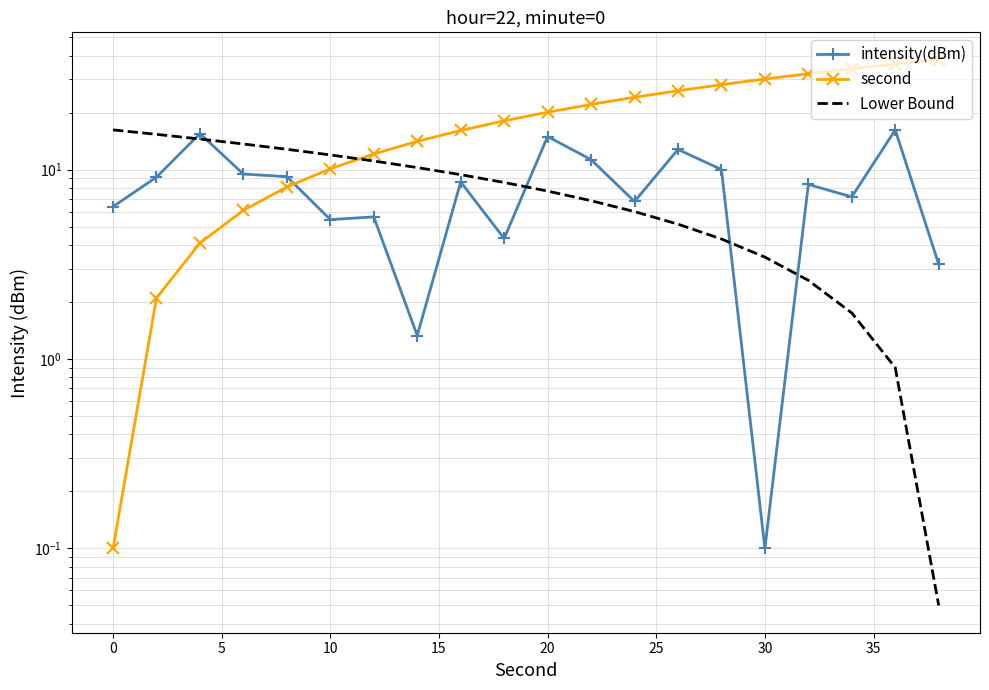

Reading left to right, what are all the values shown in this chart?

intensity(dBm): 6.4	9.1	15.5	9.5	9.2	5.4	5.6	1.3	8.6	4.3	15.0	11.3	6.8	12.8	10.0	0.1	8.4	7.2	16.2	3.2
second: 0.1	2.1	4.1	6.1	8.1	10.1	12.1	14.1	16.1	18.1	20.1	22.1	24.1	26.1	28.1	30.1	32.1	34.1	36.1	38.1
Lower Bound: 16.2	15.4	14.5	13.7	12.8	12.0	11.1	10.3	9.4	8.6	7.7	6.9	6.0	5.2	4.3	3.5	2.6	1.8	0.9	0.1